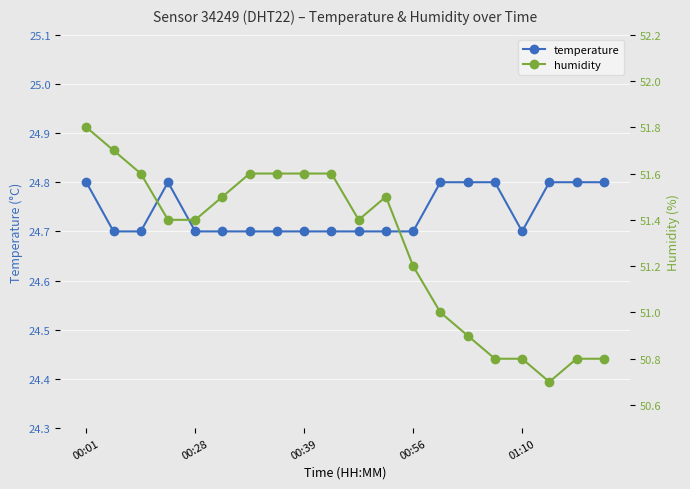

Count the temperature values in the range 24 to 25.

20